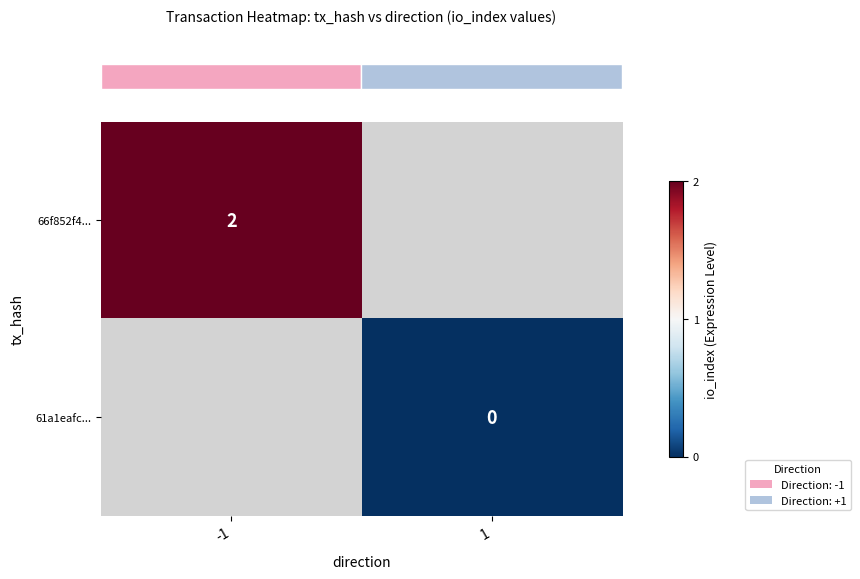

The value of row_0 at -1 is 2.0. True or false?

True